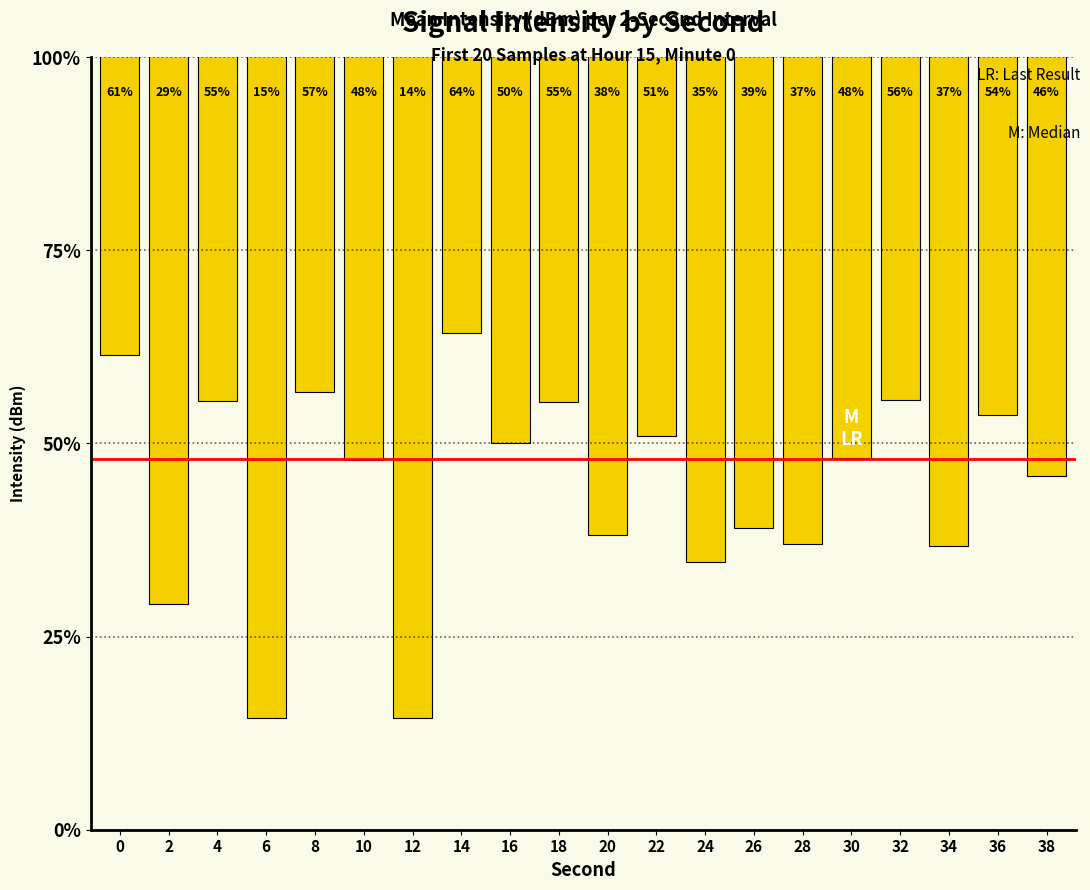

Reading left to right, list all the values displayed in this chart.

-125.4	-138.3	-127.8	-144.2	-127.4	-130.8	-144.2	-124.3	-130.0	-127.9	-134.8	-129.6	-136.1	-134.4	-135.2	-130.8	-127.8	-135.3	-128.5	-131.7